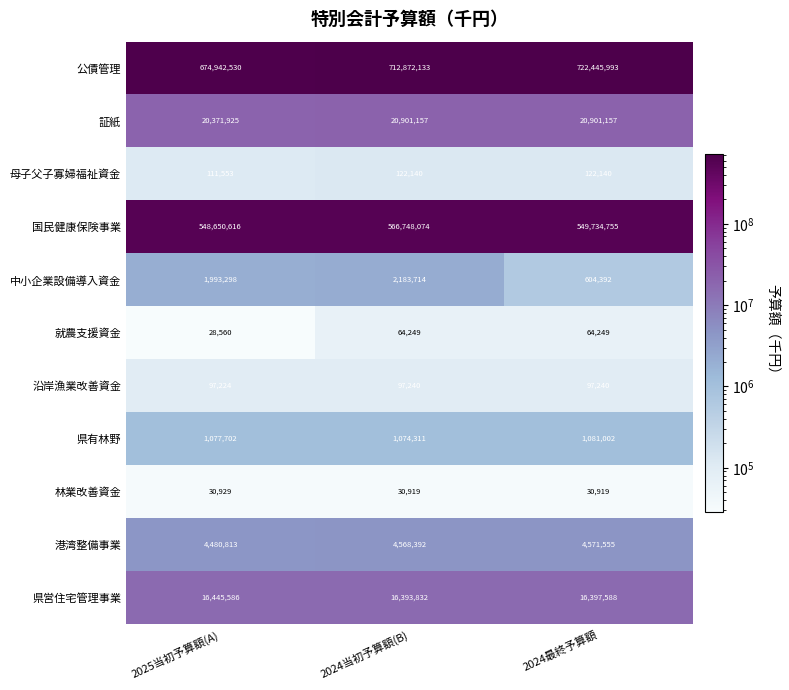

What is the highest value of the 県有林野 series?

1081002